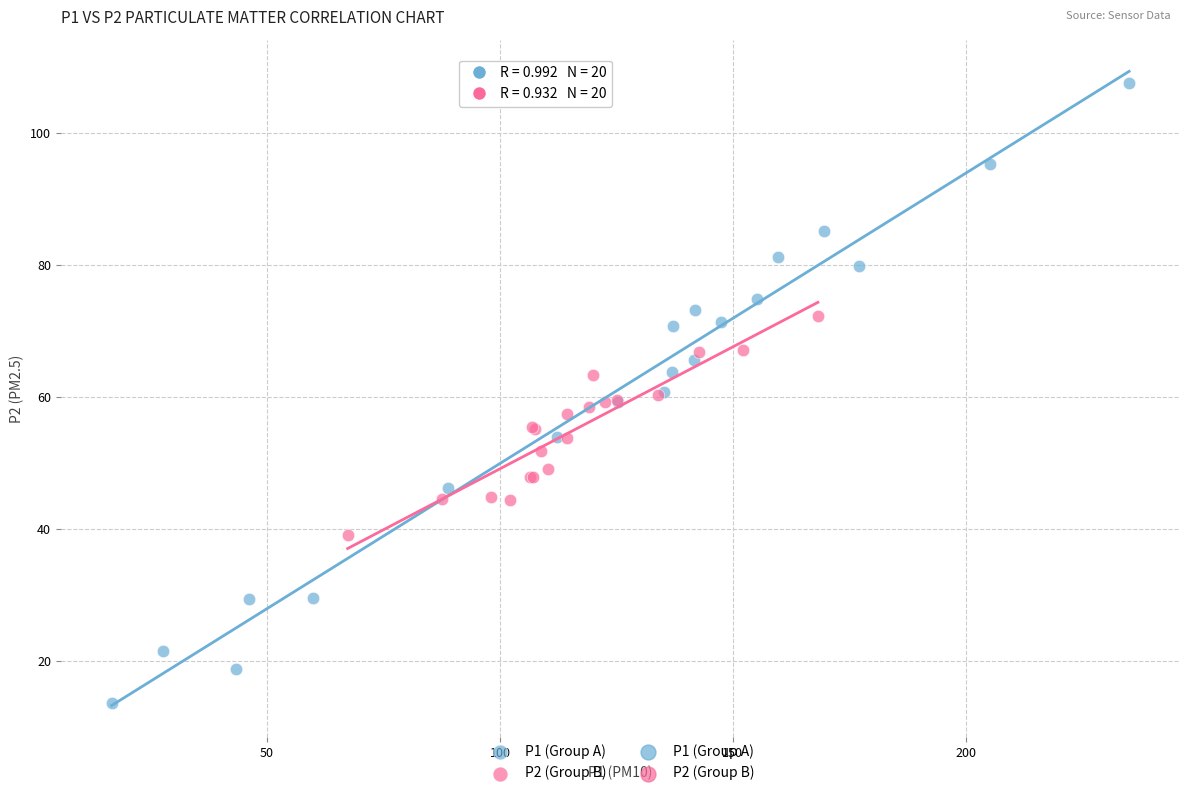

Which series contains the highest Y value?

P1 (Group A)